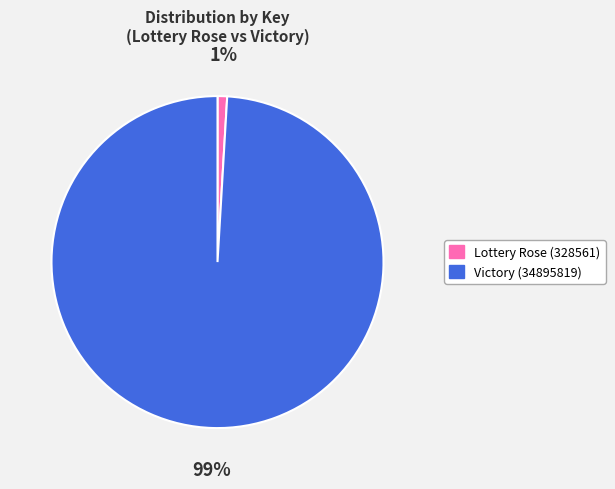

To the nearest percent, what percentage of the pie is Victory (34895819)?

99%